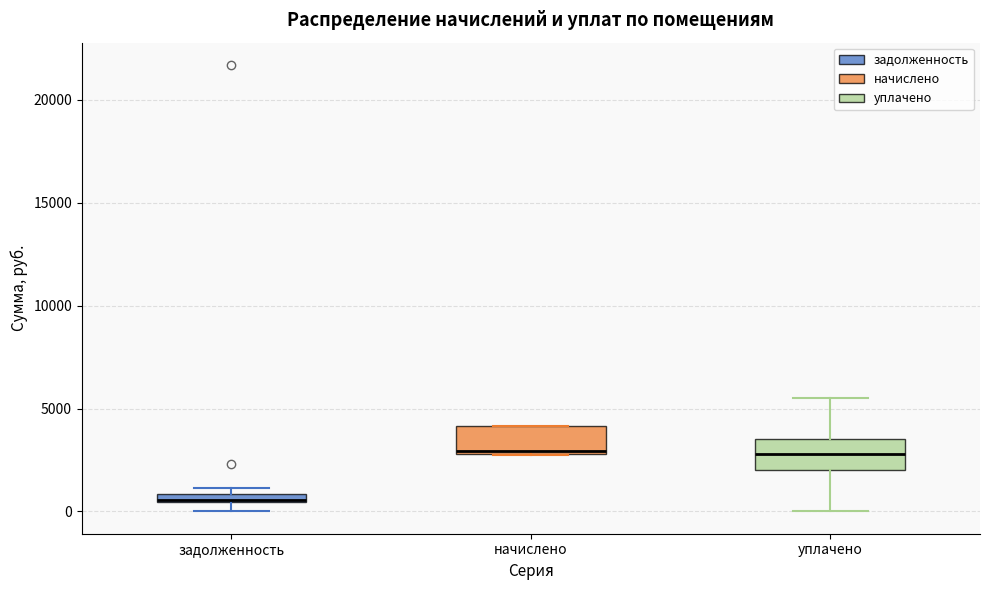

Where is the lower edge of the box for начислено on the y-axis? The values are not printed on the chart, so give them approximately, as read against the axis.

3000